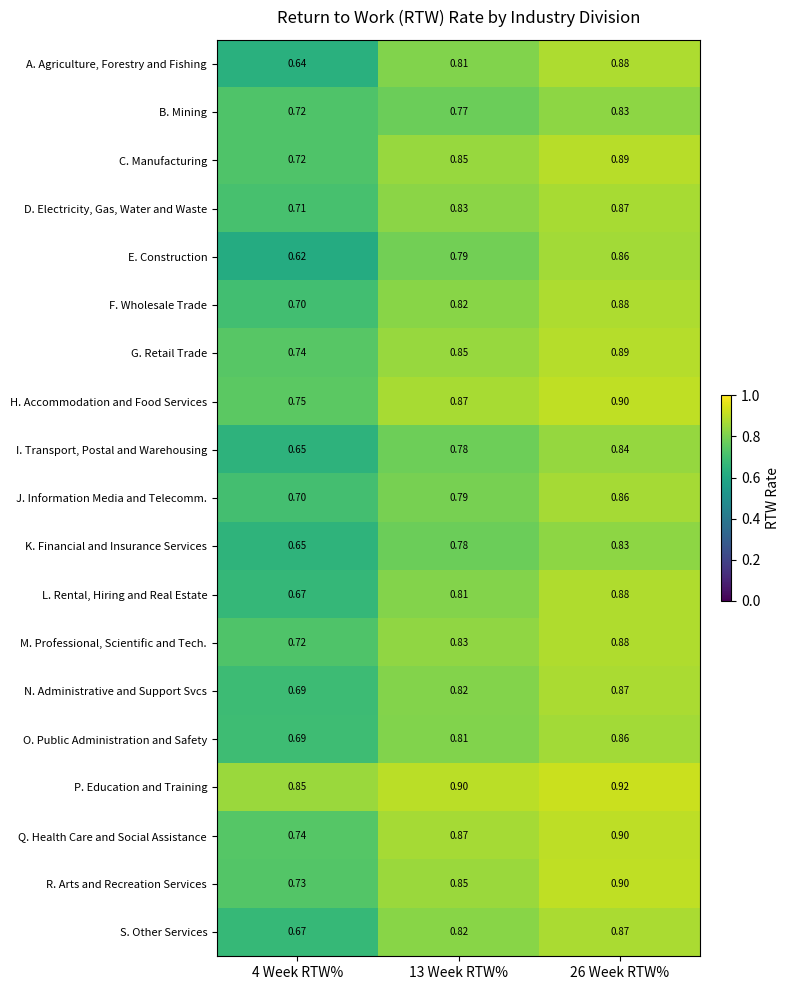

Count the number of data series in this chart.

19